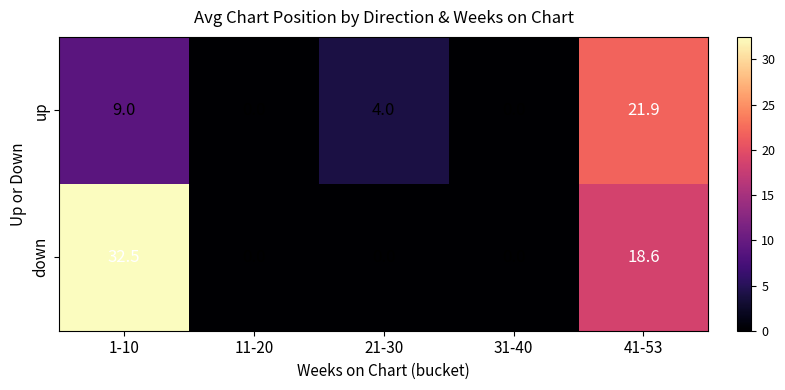

How many up values are between 0 and 9?

4